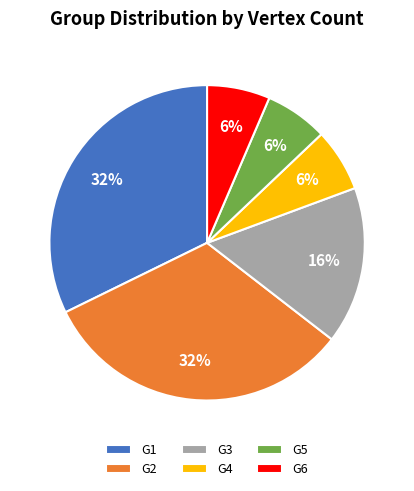

Is it true that G1 is 25% of the pie?

False